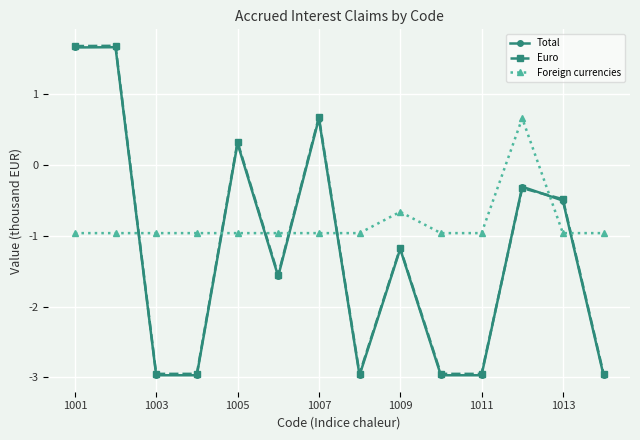

At how many categories does at least one series exceed 0?

5